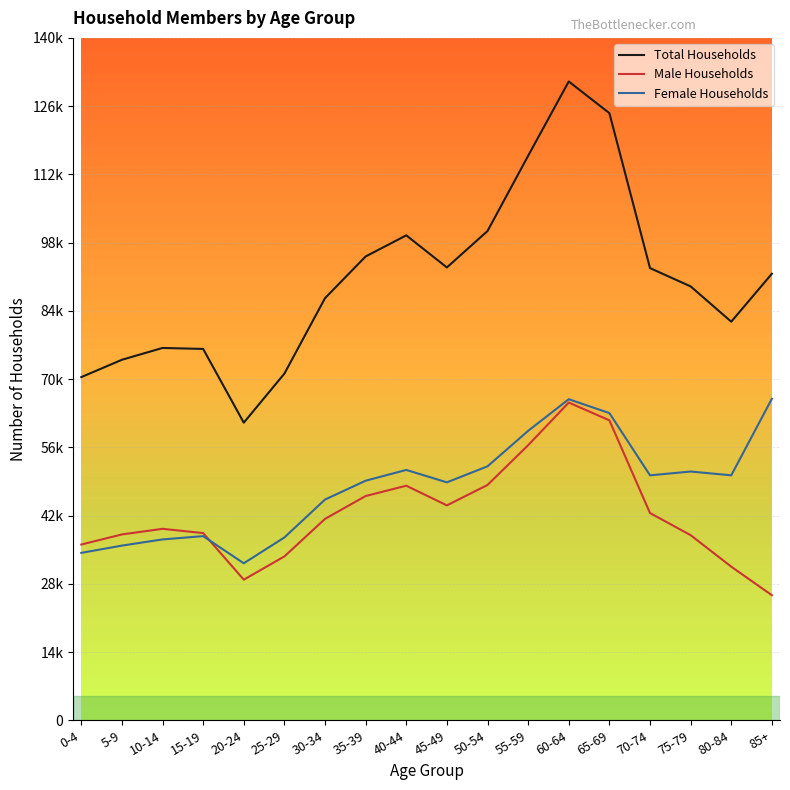

The value of Female Households at 65-69 is 63023. True or false?

True